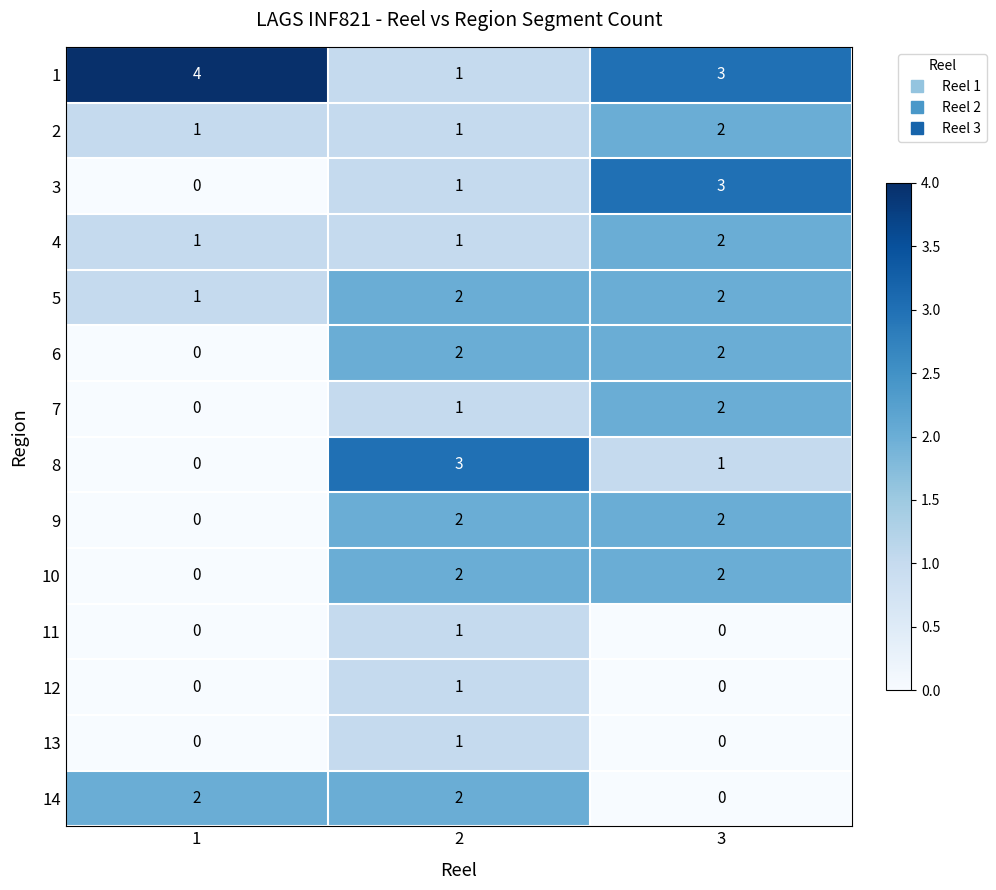

How many 6 values are between 0 and 2?

3